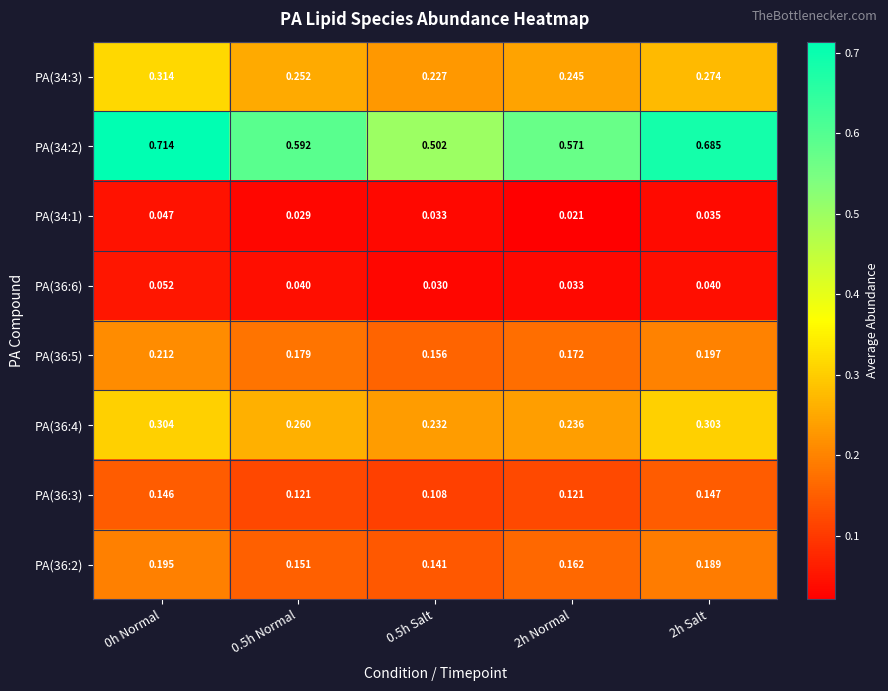

Between 0.5h Salt and 2h Normal, which series saw the biggest shift?

PA(34:2)